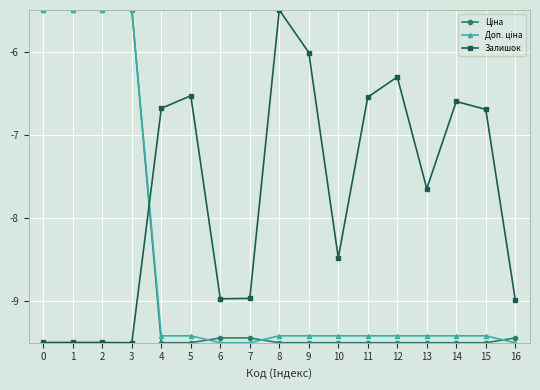

Is it true that Залишок equals -6.0 at 9?

True